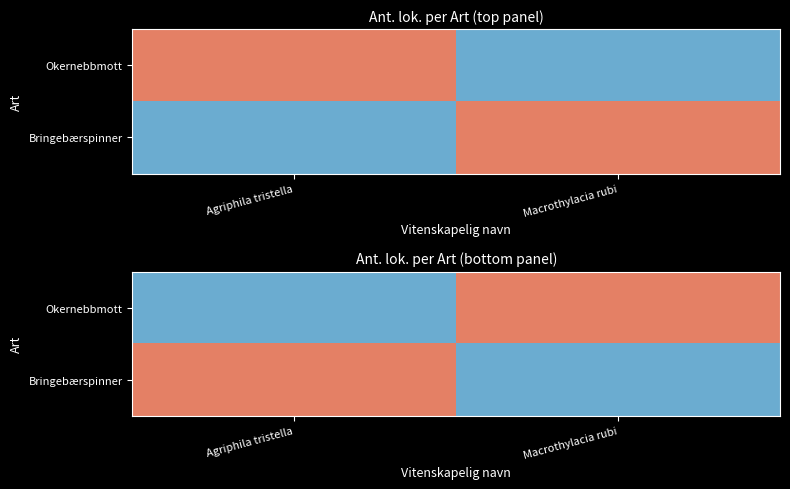

Between Agriphila tristella and Macrothylacia rubi, which series saw the biggest shift?

Okernebbmott